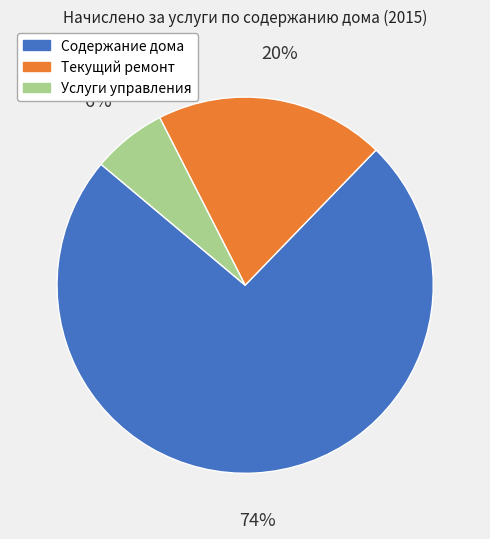

Combined, do Содержание дома and Услуги управления account for over 50%?

Yes